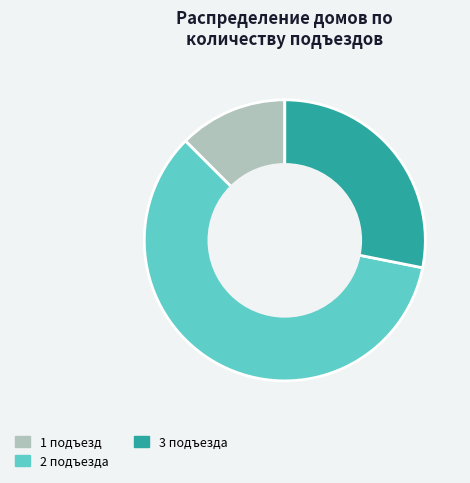

How many slices are in this pie chart?

3